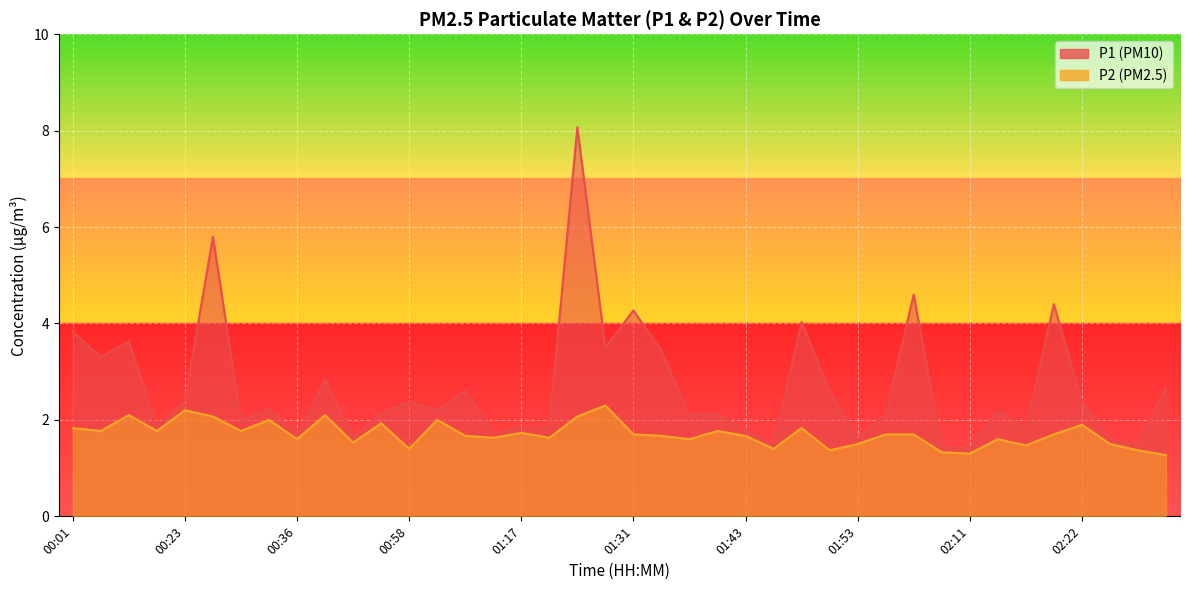

How many lines are shown in the chart?

2